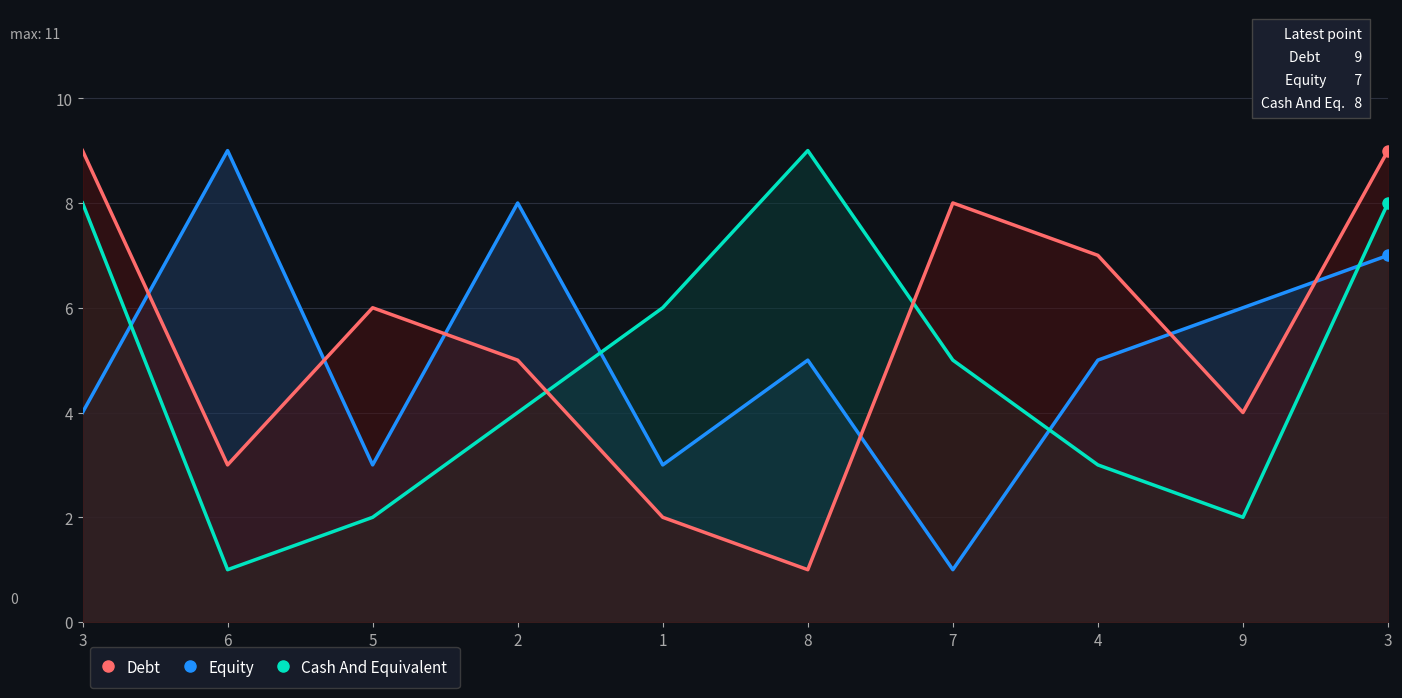

What is the label of the 6th point from the left?

8